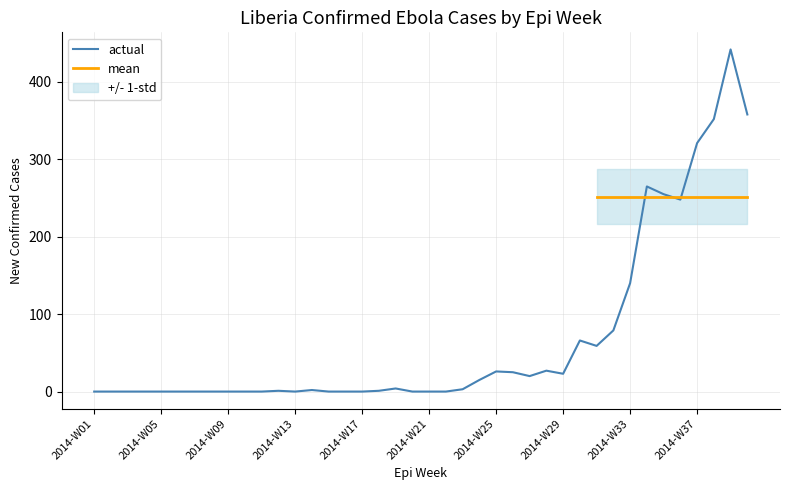

Is this an area chart (filled region under the line)?

No